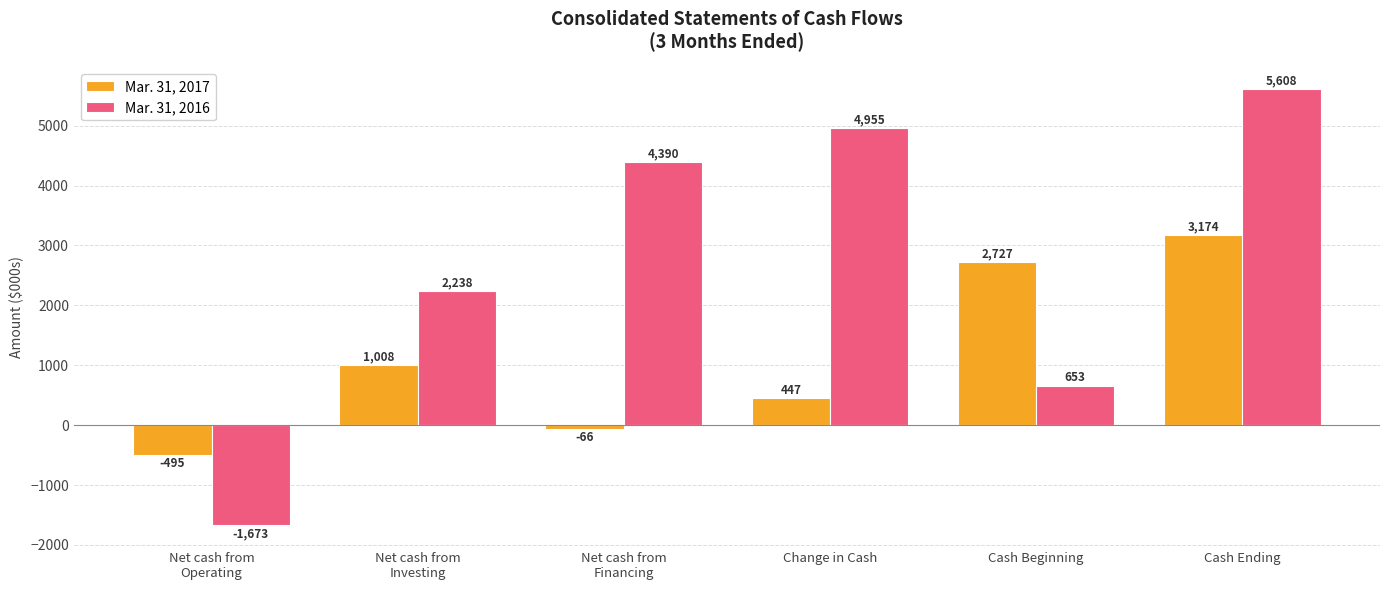

What is the difference between the highest and lowest values at Cash Ending?

2434